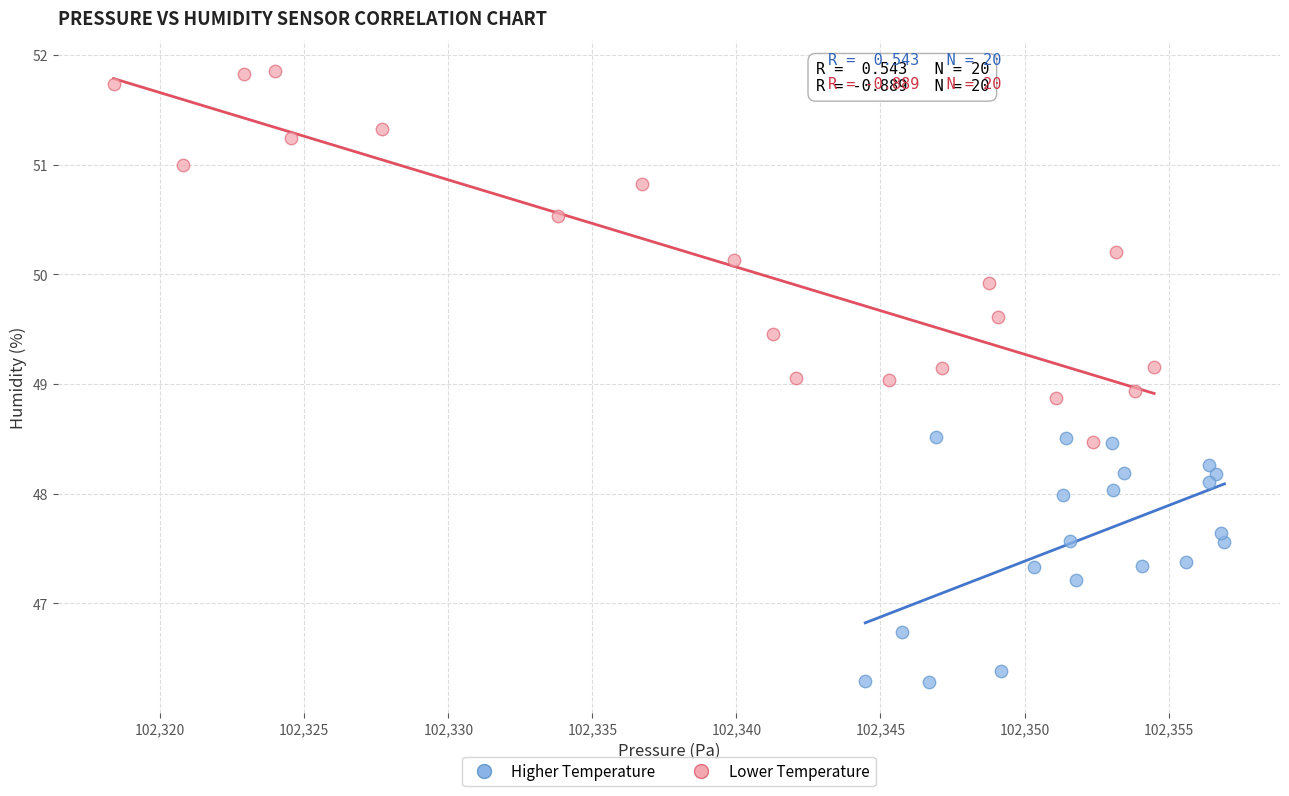

Which series reaches the maximum Y coordinate?

Lower Temperature